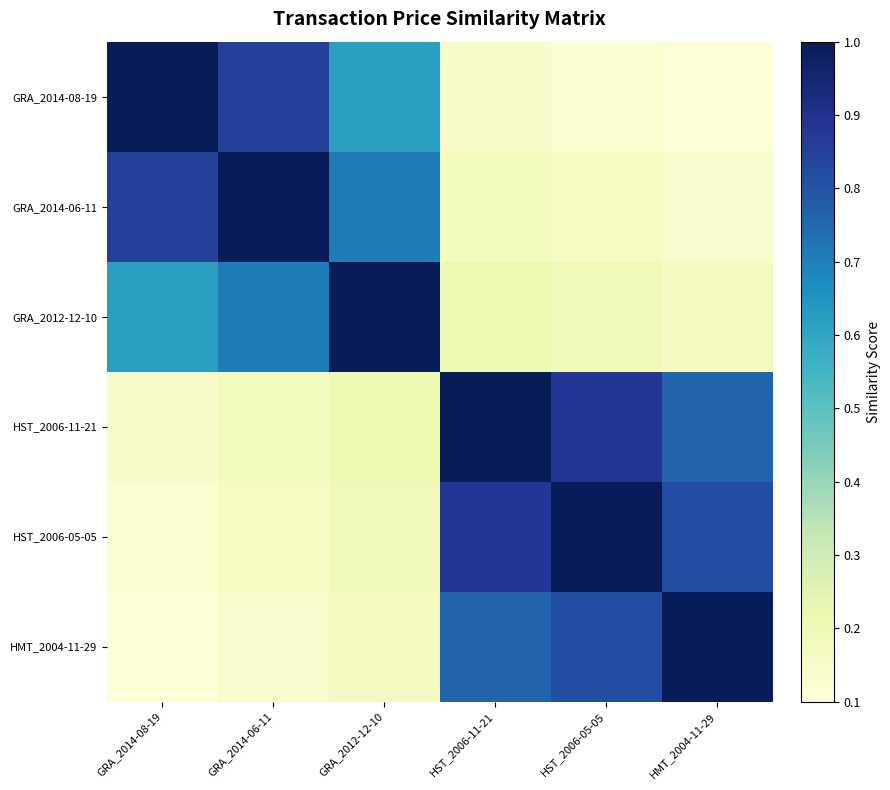

Which has a higher value, HST_2006-11-21 or HST_2006-05-05?

HST_2006-11-21